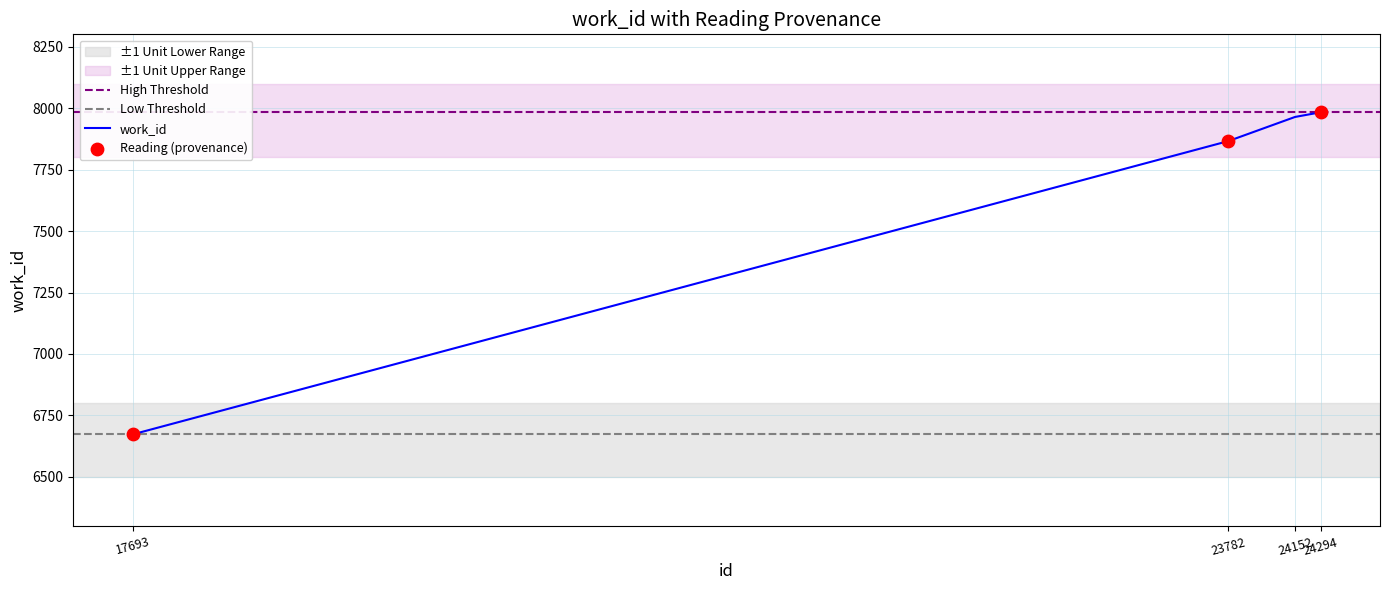

What is the change in value from 17693 to 24294?

+1310